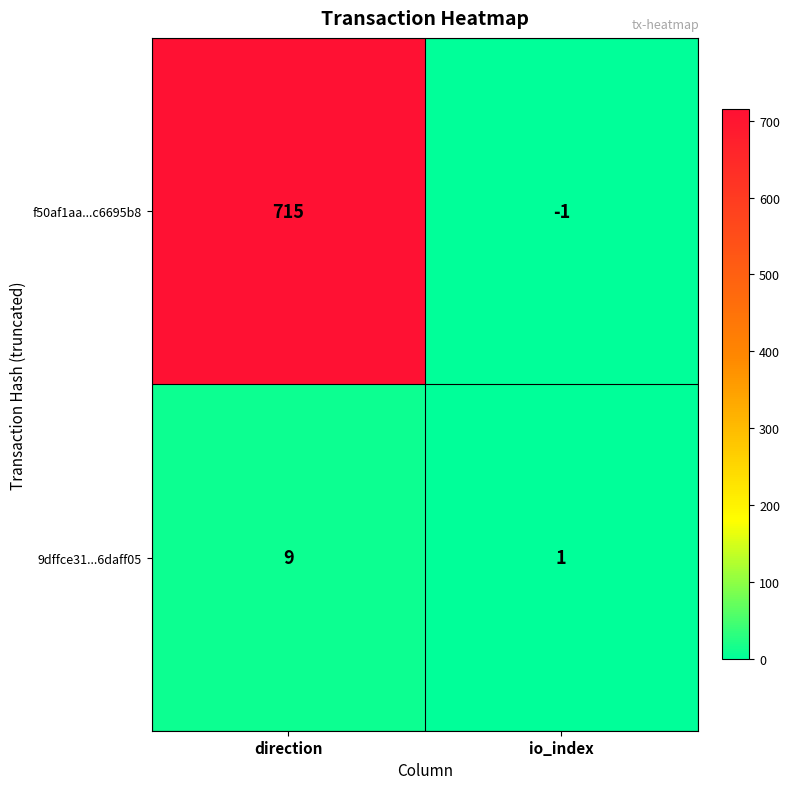

What is the sum of the f50af1aa...c6695b8 values at io_index and direction?

714